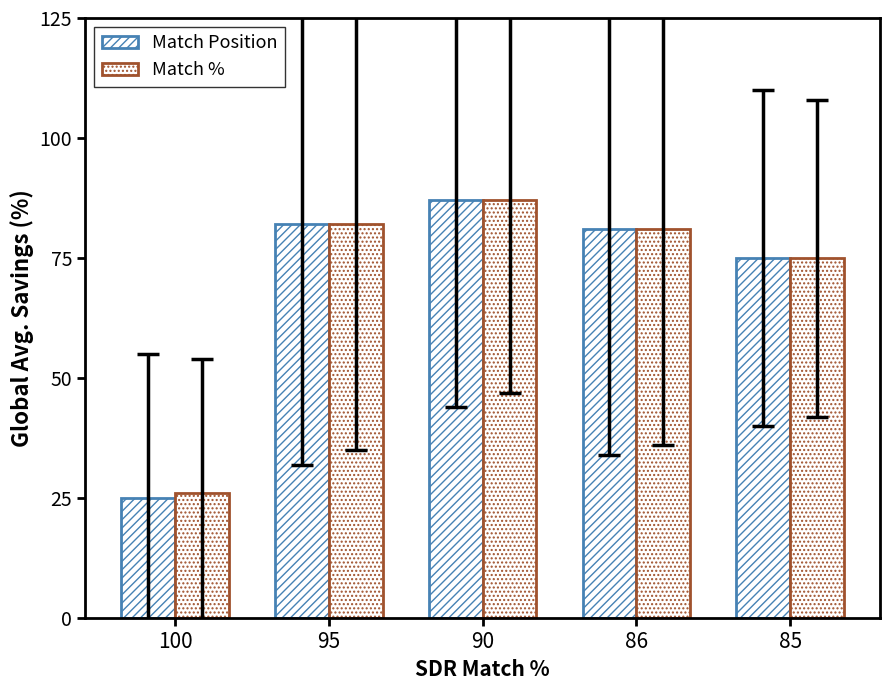

True or false: Match % has a value of 27 at 86.

False